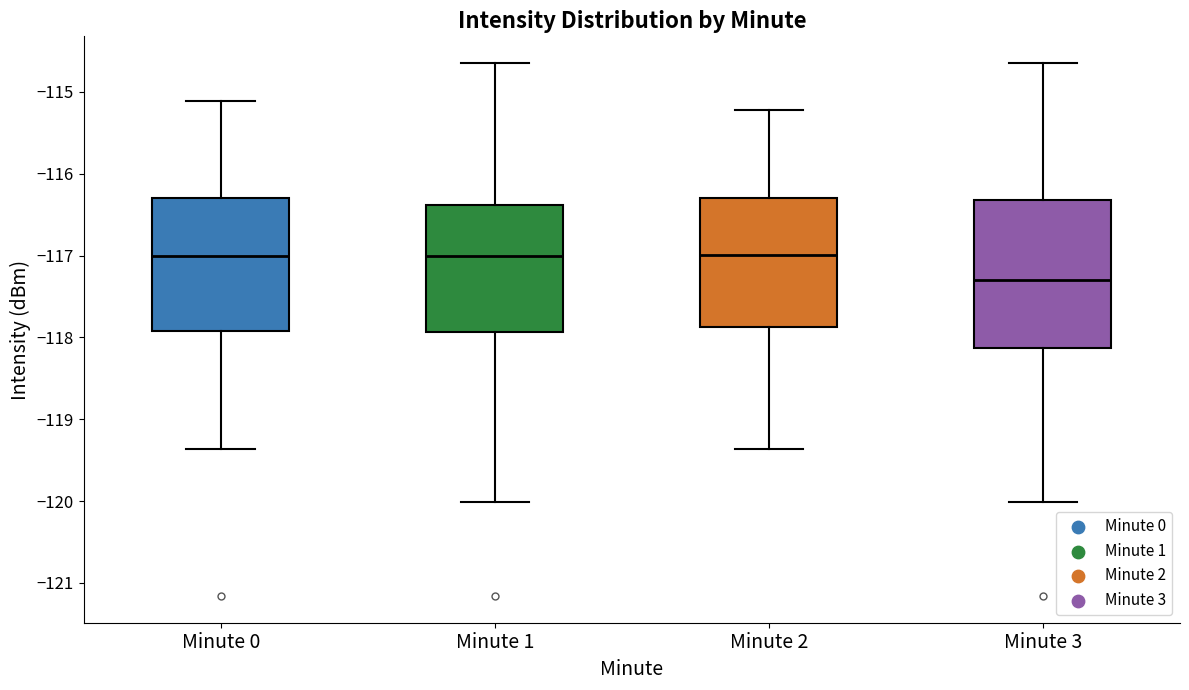

Reading left to right, read every box against the y-axis: the position of its median line, the range the box covers, and the ends of its whiskers. The values are not printed on the chart, so give them approximately, as read against the axis.

Minute 0: median -117.0, box -117.9 to -116.3, whiskers -119.4 to -115.1
Minute 1: median -117.0, box -117.9 to -116.4, whiskers -120.0 to -114.6
Minute 2: median -117.0, box -117.9 to -116.3, whiskers -119.4 to -115.2
Minute 3: median -117.3, box -118.1 to -116.3, whiskers -120.0 to -114.6